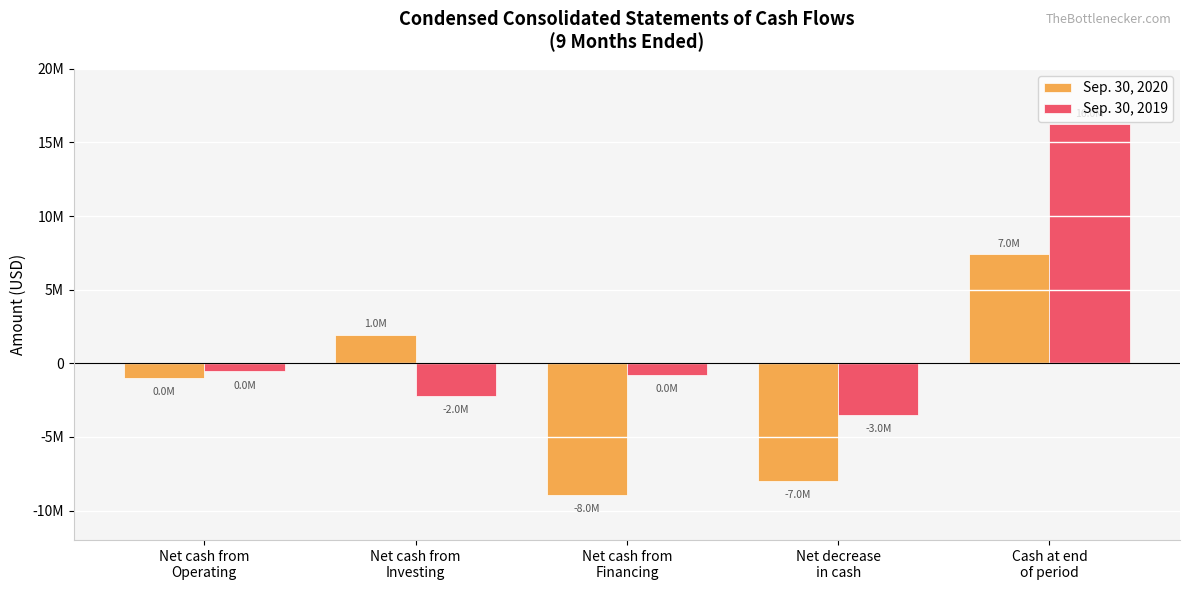

Rank the series by their maximum value, from lowest to highest.

Sep. 30, 2020, Sep. 30, 2019